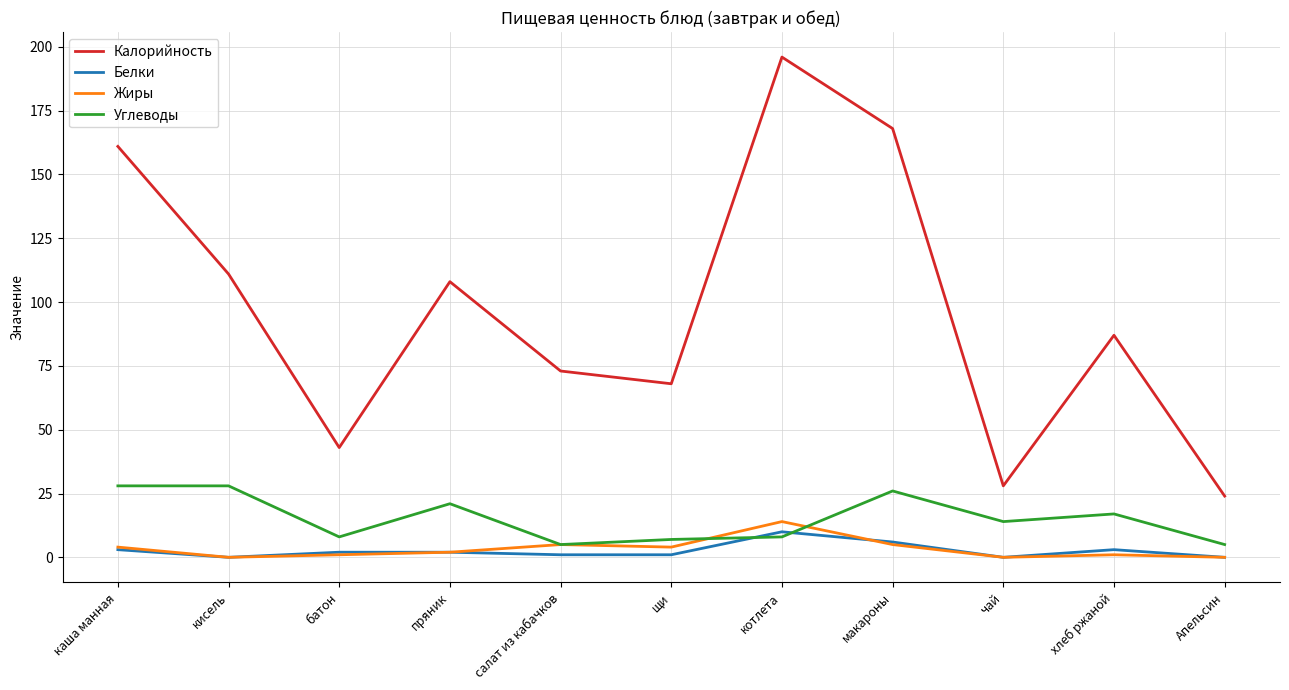

Which series has the widest spread of values?

Калорийность